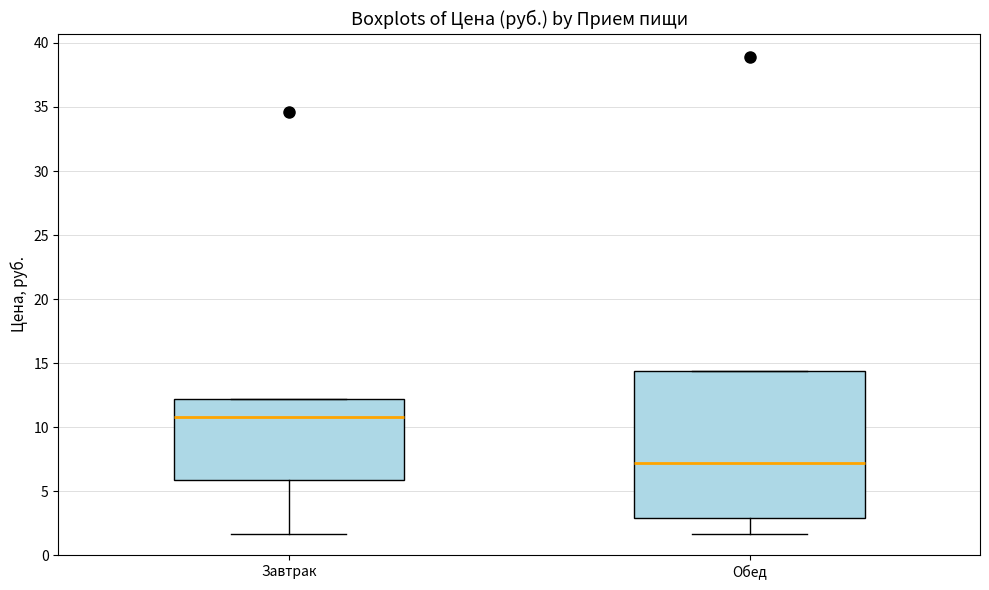

Where does the median line of the box for Обед sit on the y-axis? The values are not printed on the chart, so give them approximately, as read against the axis.

7.0